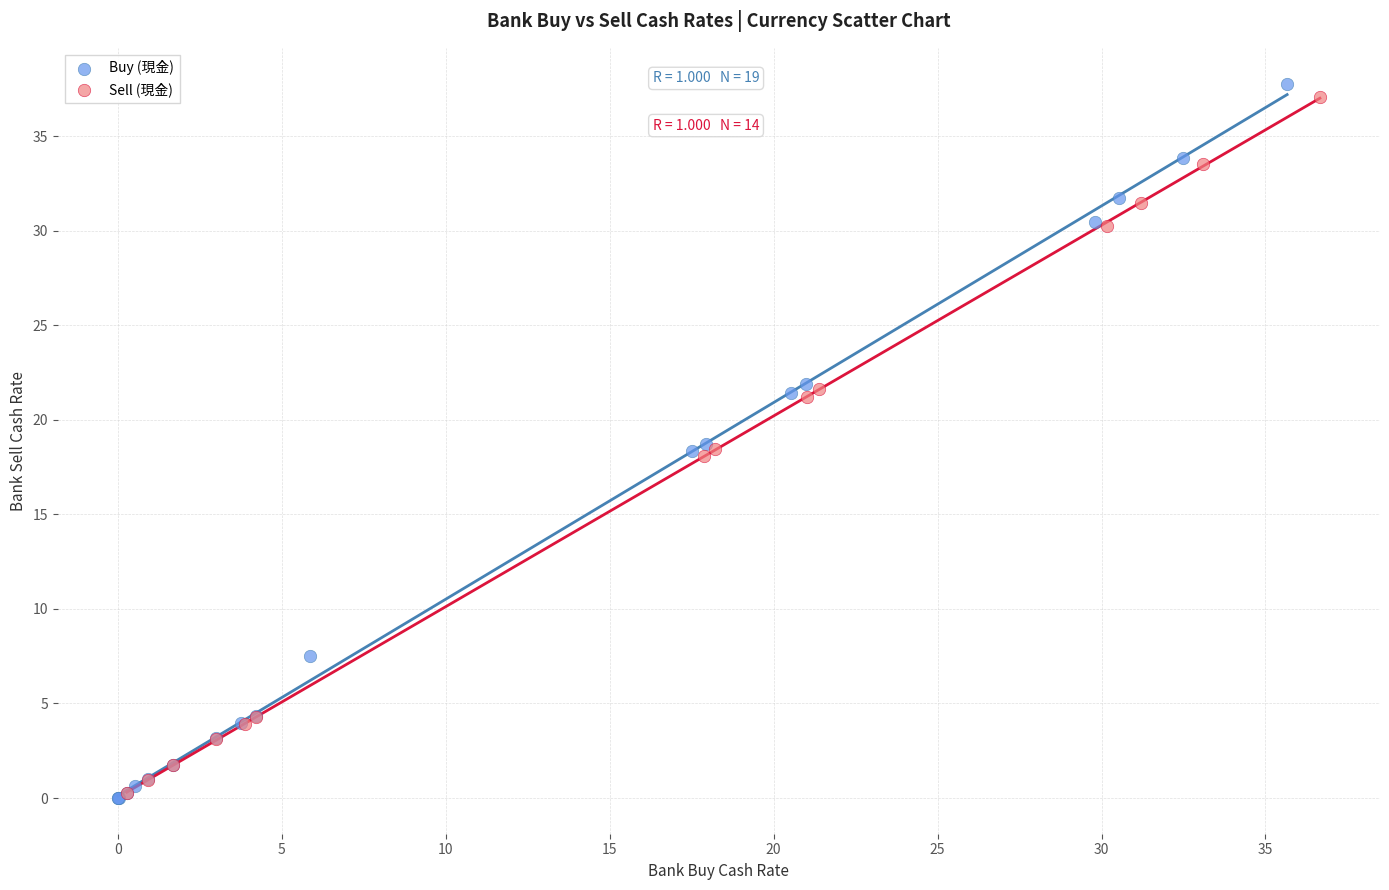

Which series has the largest Y range (max minus min)?

Buy (現金)